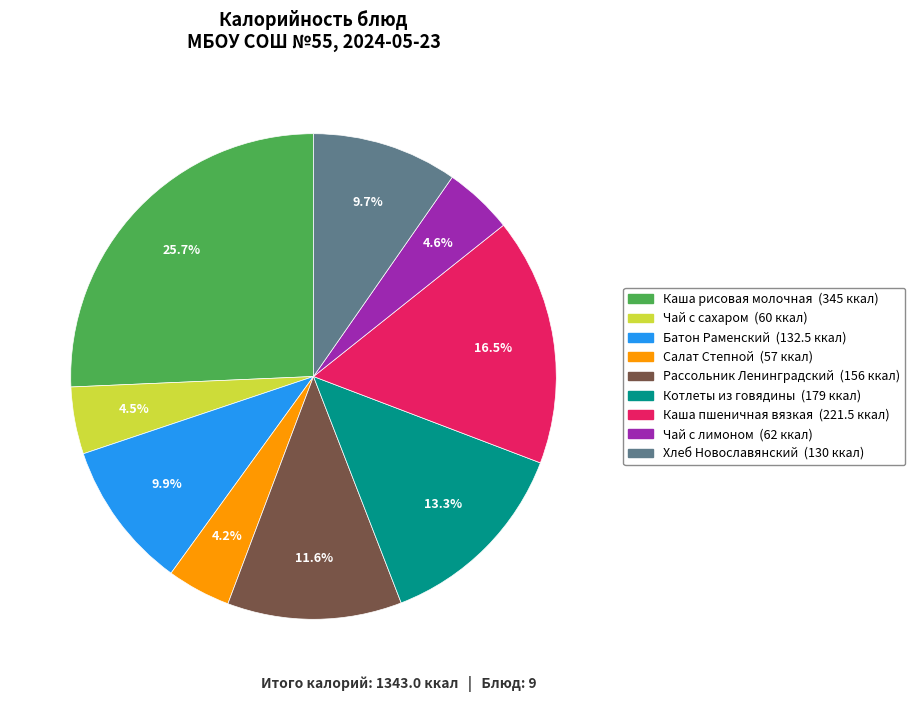

What is the ratio of the value at Чай с лимоном to the value at Рассольник Ленинградский?

0.4